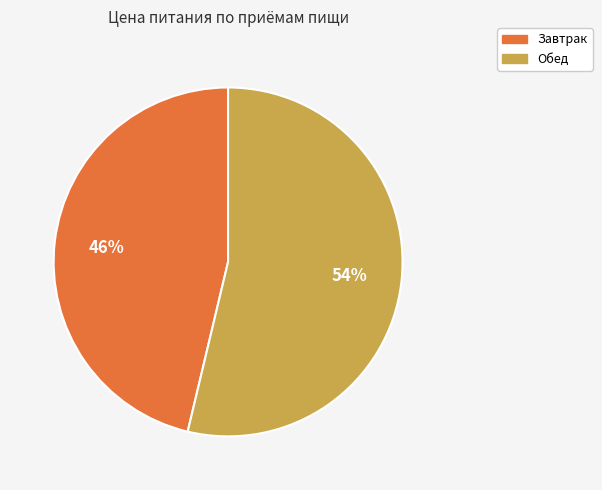

Combined, do Завтрак and Обед account for over 50%?

Yes